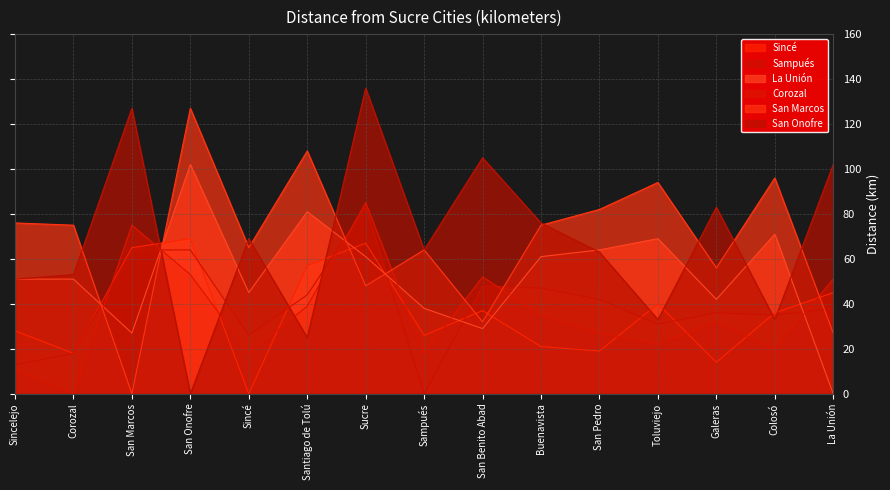

Between which two adjacent categories do San Marcos and Sampués first intersect?

Corozal and San Marcos